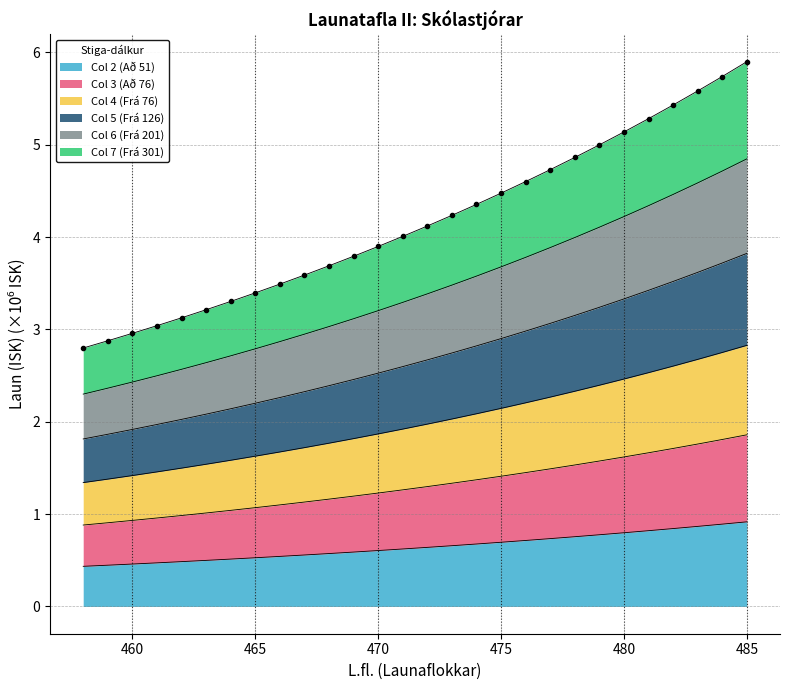

Is it true that Col 2 (Að 51) equals 0.9 at 465?

False